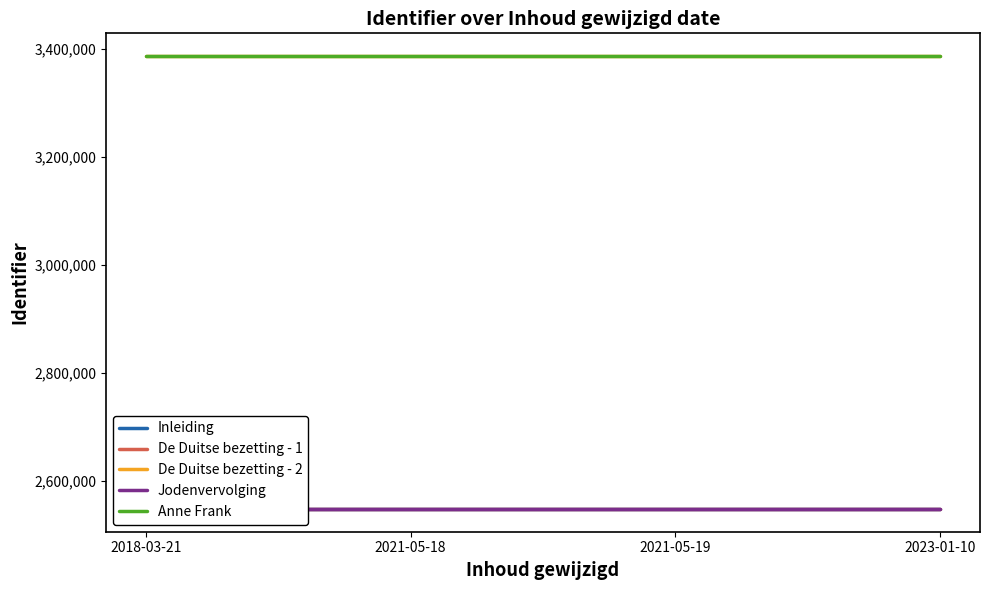

The value of Jodenvervolging at 2021-05-19 is 1647474. True or false?

False